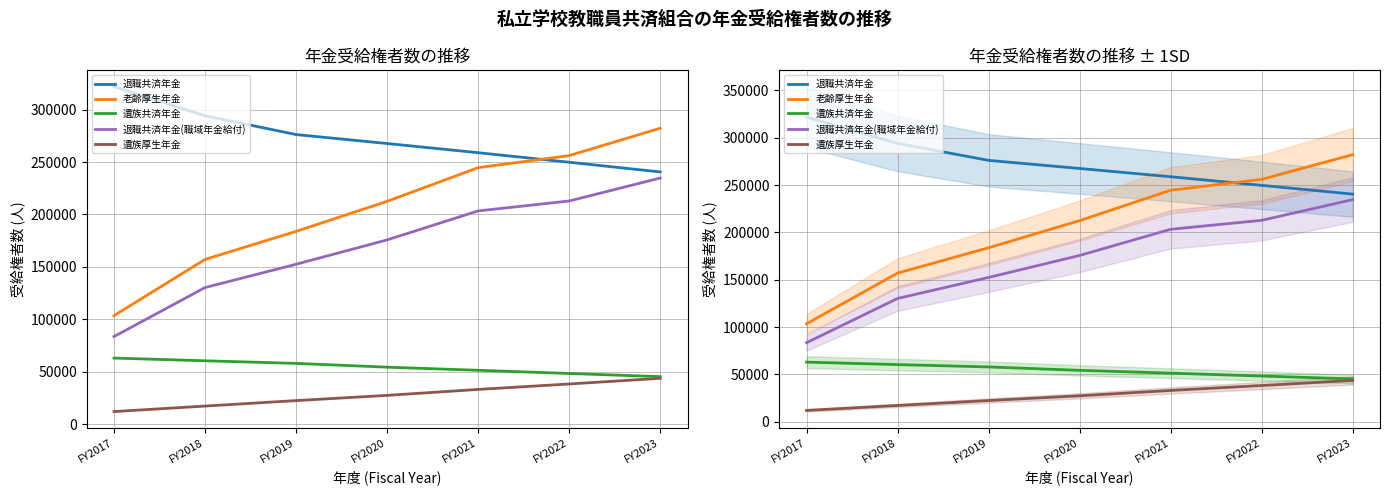

Which series changed the most between FY2019 and FY2023?

老齢厚生年金